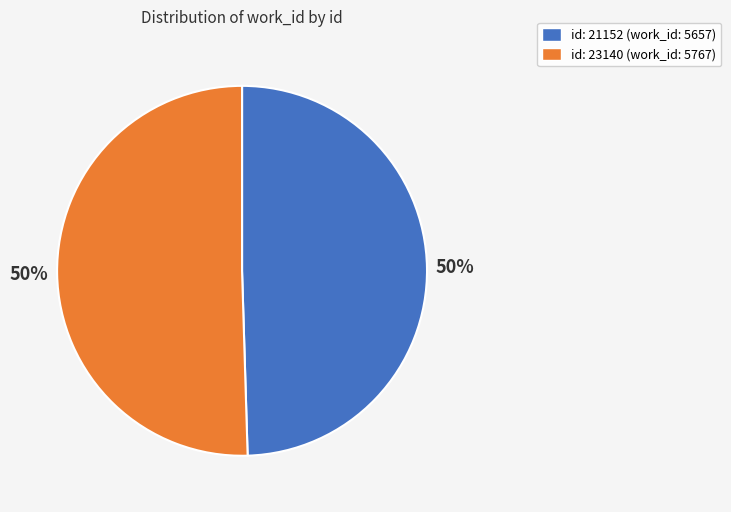

Does any single category account for the majority?

Yes